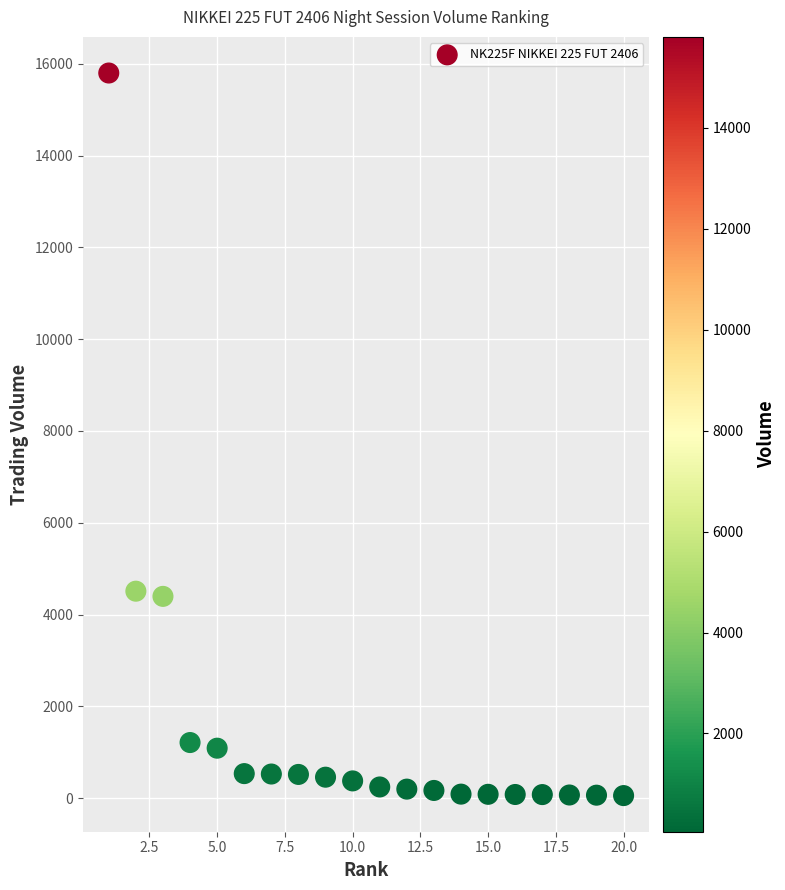

What is the range of X values (max minus min)?

19